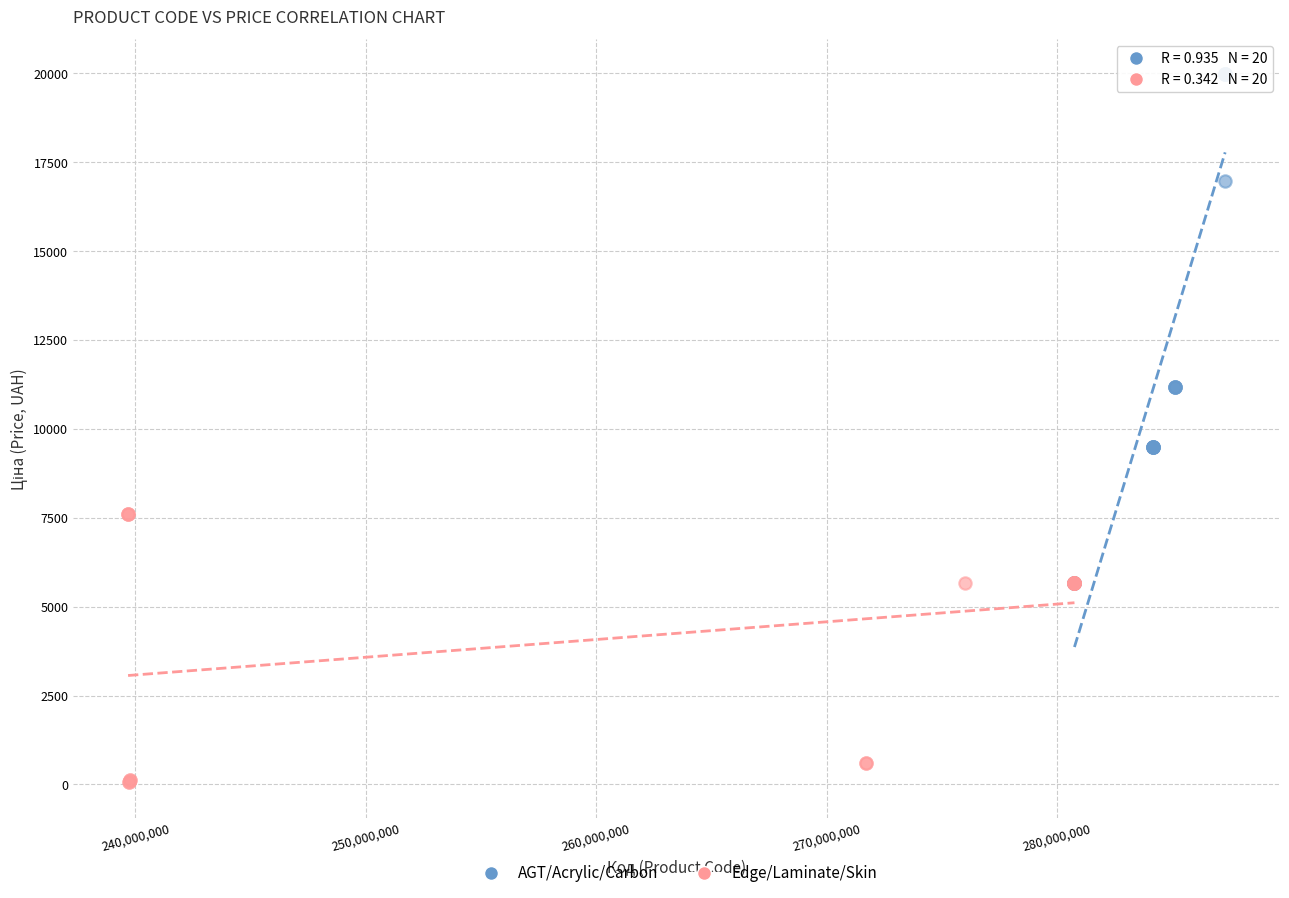

What are all the series names shown in the legend?

AGT/Acrylic/Carbon, Edge/Laminate/Skin